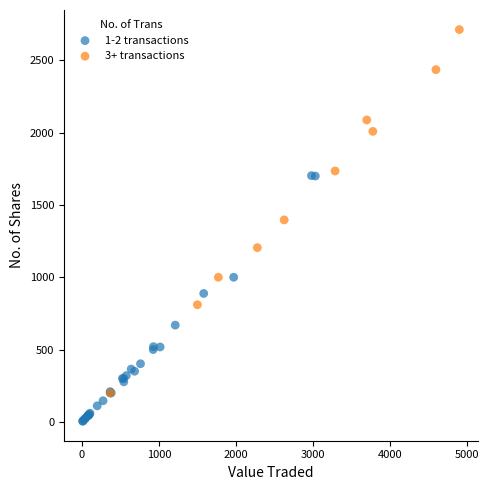

Which series reaches the maximum Y coordinate?

3+ transactions